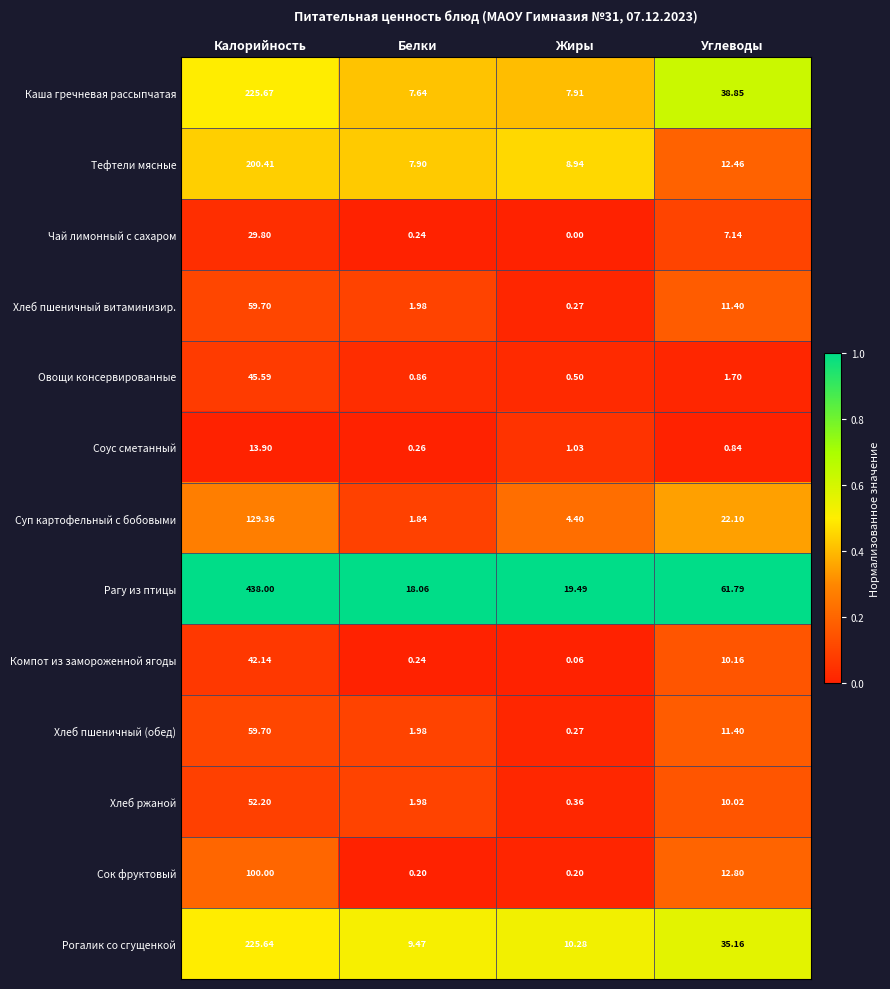

Where is Рогалик со сгущенкой nearest to the value 117?

Углеводы